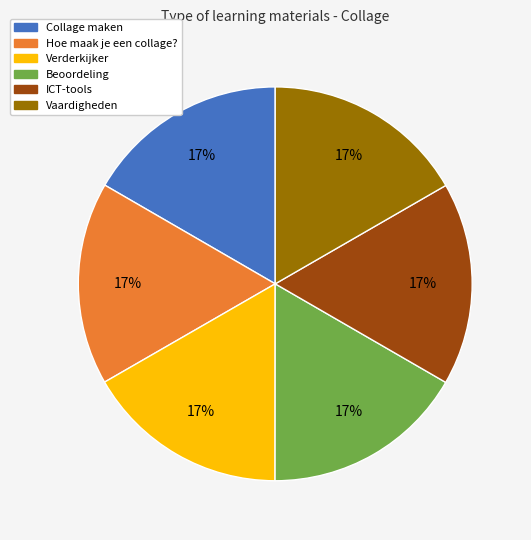

Is it true that Hoe maak je een collage? is 17% of the pie?

True